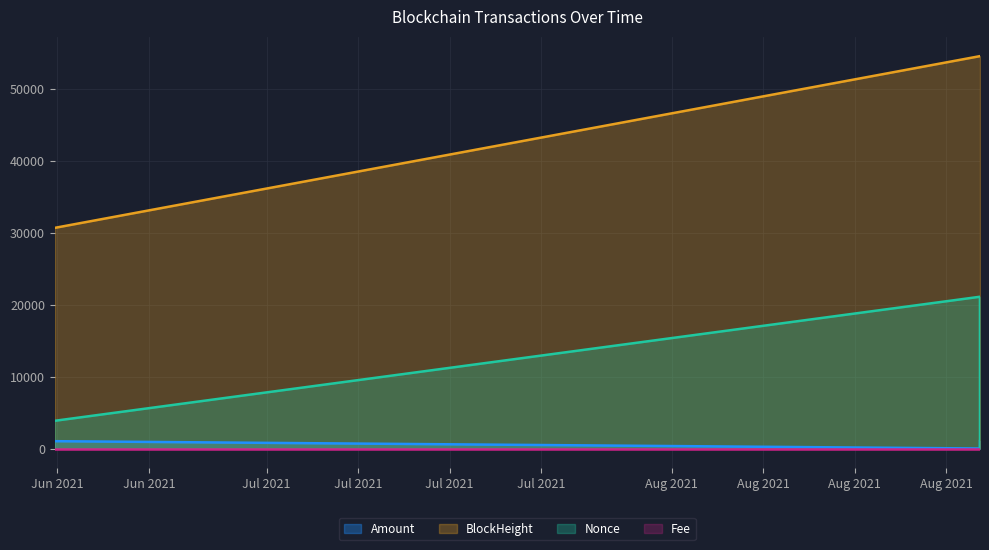

Rank the series by their maximum value, from highest to lowest.

BlockHeight, Nonce, Amount, Fee